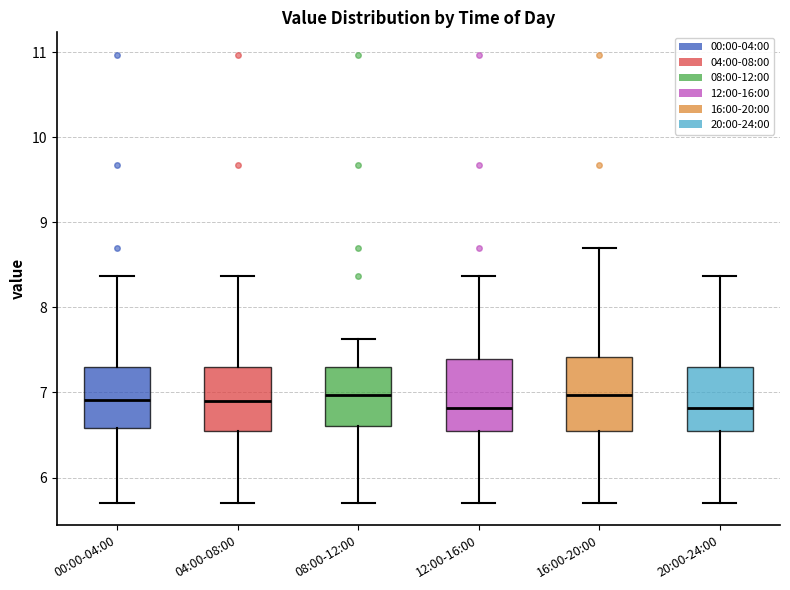

Where does the lower whisker of the box for 16:00-20:00 end on the y-axis? The values are not printed on the chart, so give them approximately, as read against the axis.

5.7